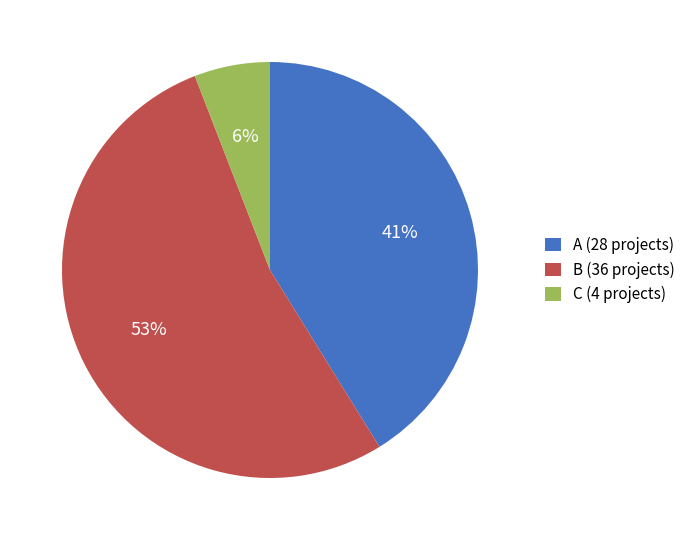

To the nearest percent, what is the difference between the A and C slice percentages?

35%